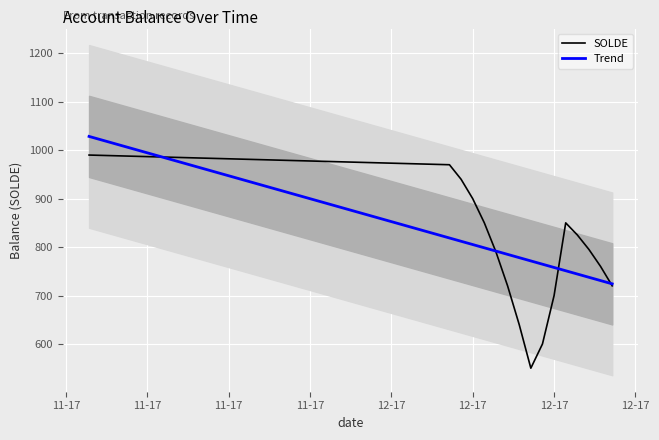

At how many categories does at least one series exceed 824?

7